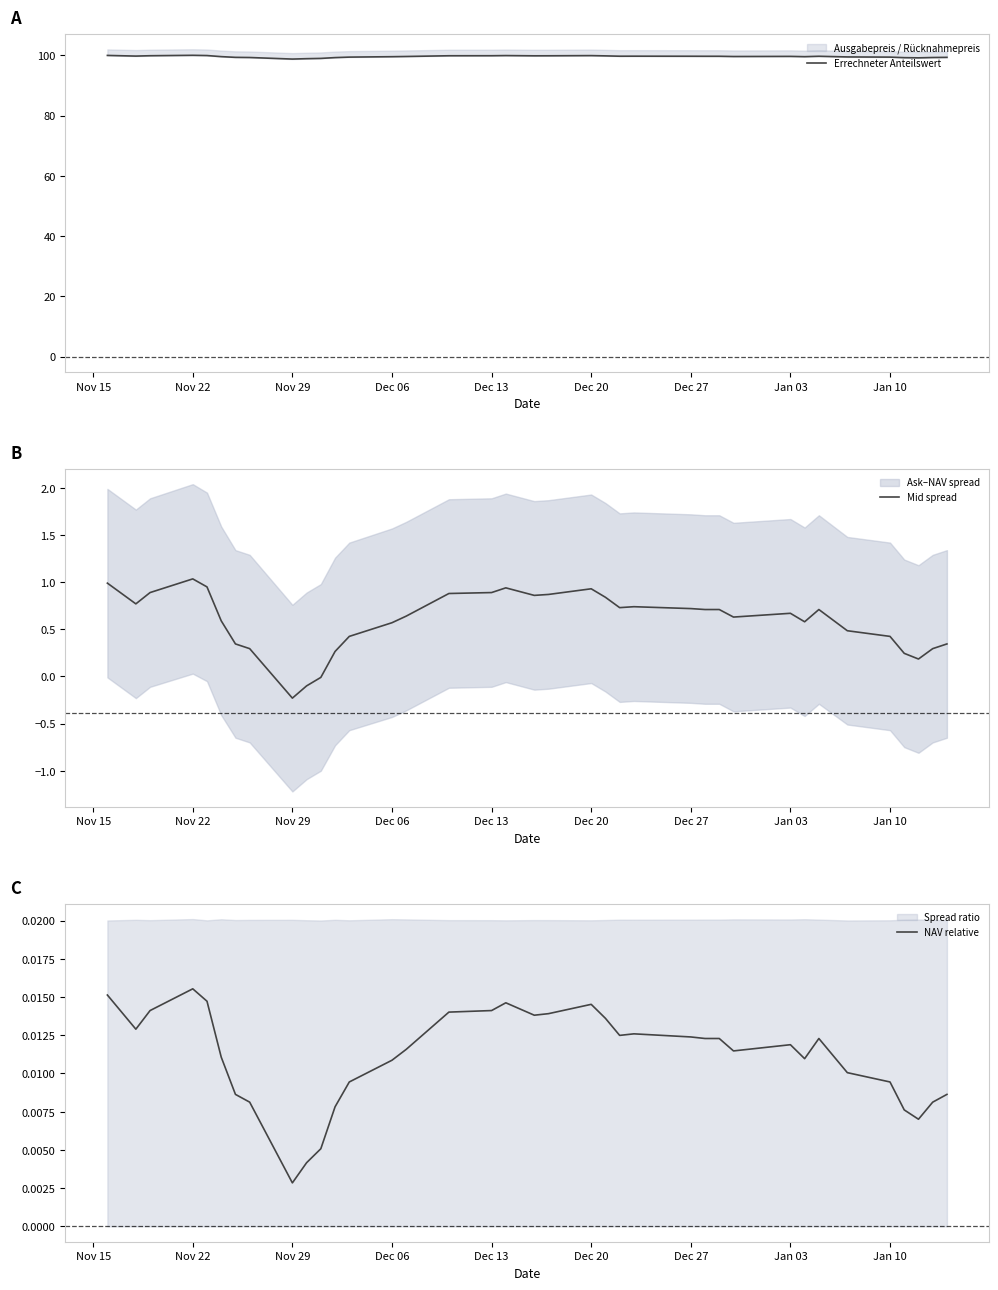

What is the highest value of the Errechneter Anteilswert series?

100.0